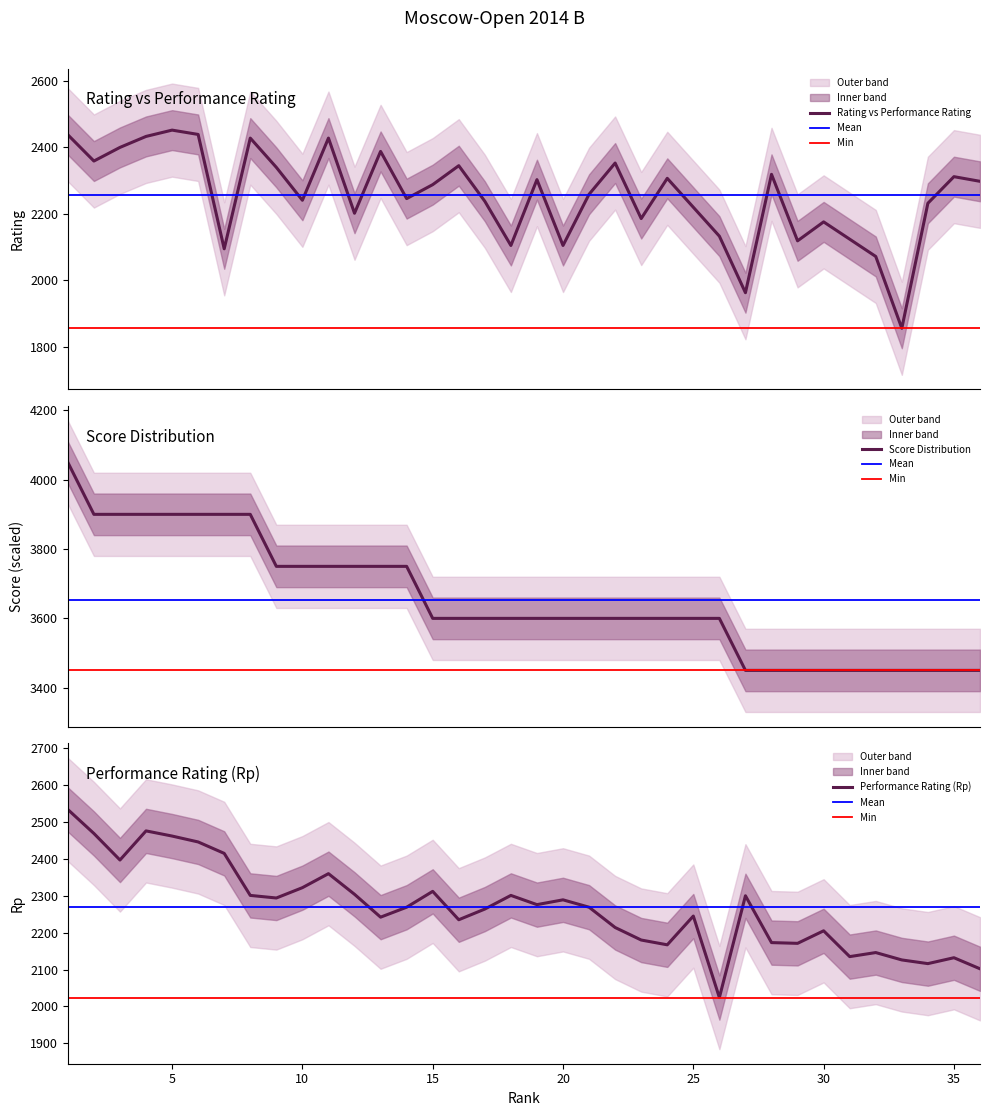

At which label is Rp closest to 2279?

19